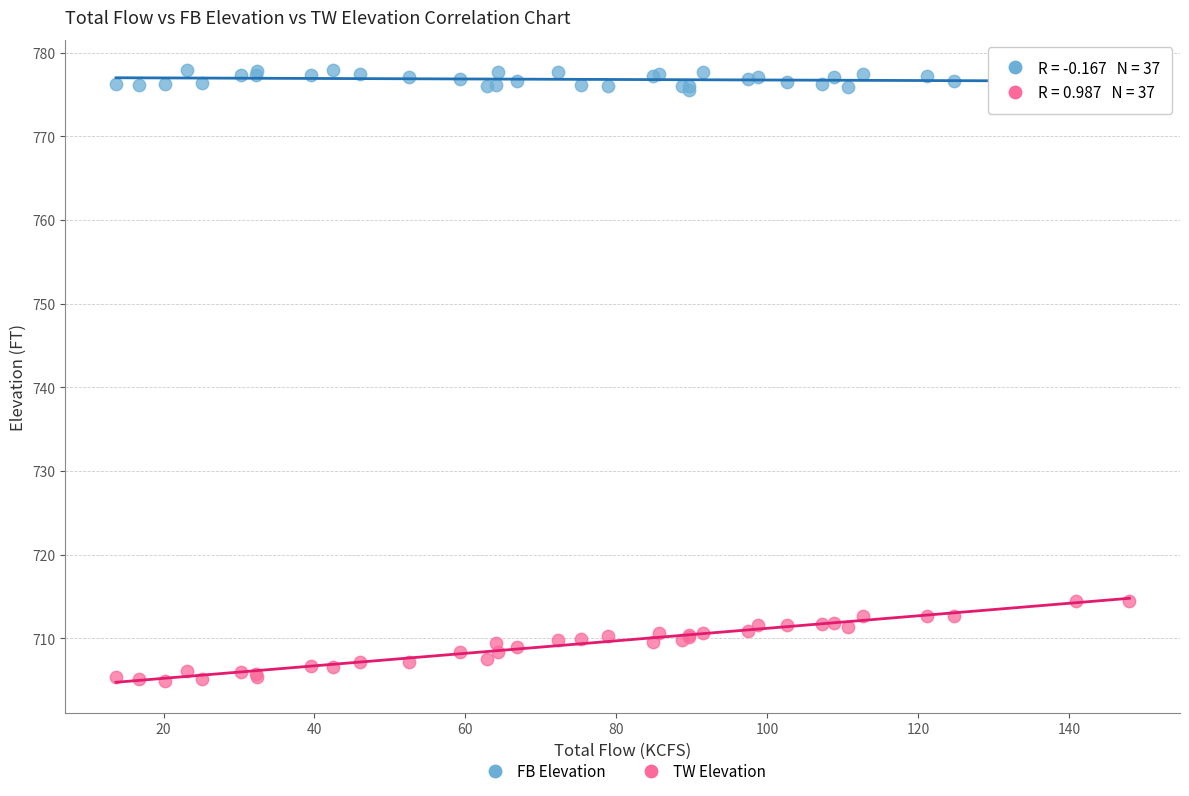

What is the X range (max minus min) for the scatter plot?

134.3